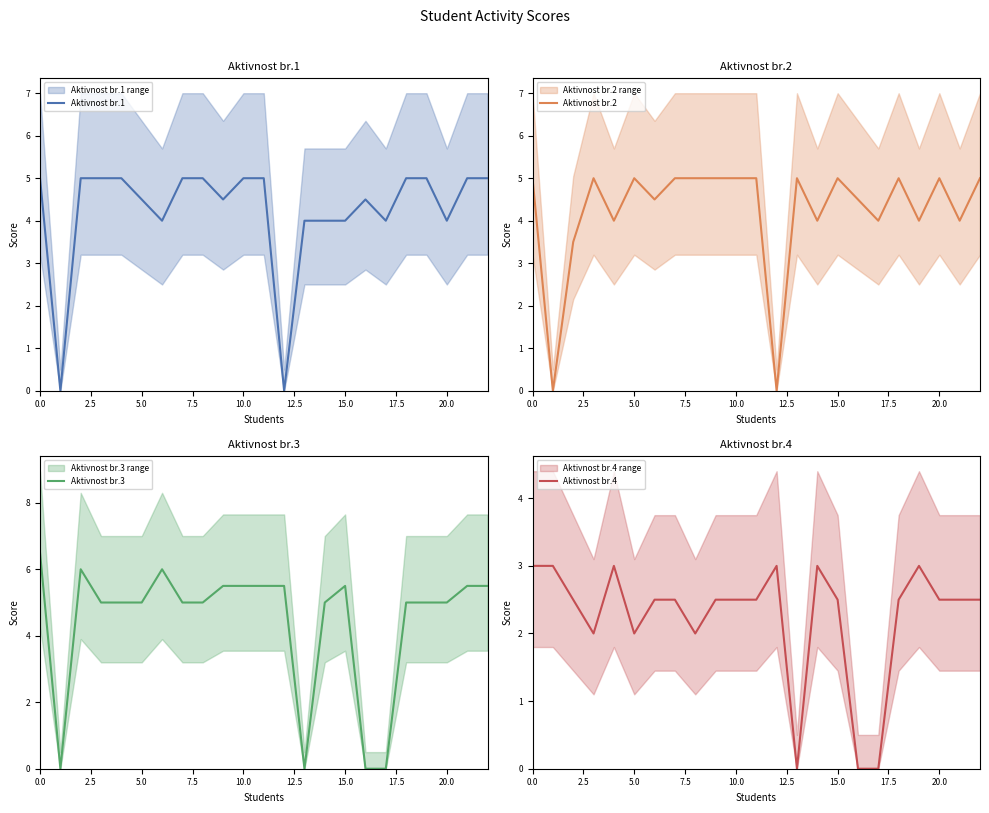

What is the average value of the Aktivnost br.1 series?

4.2